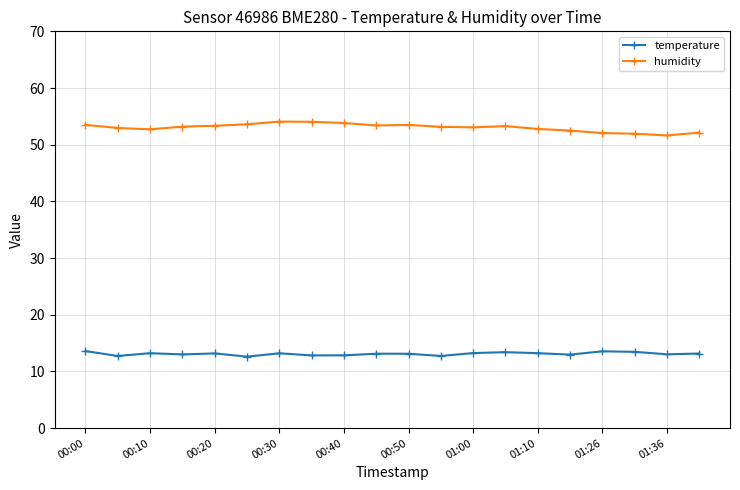

True or false: temperature and humidity cross at least once.

False